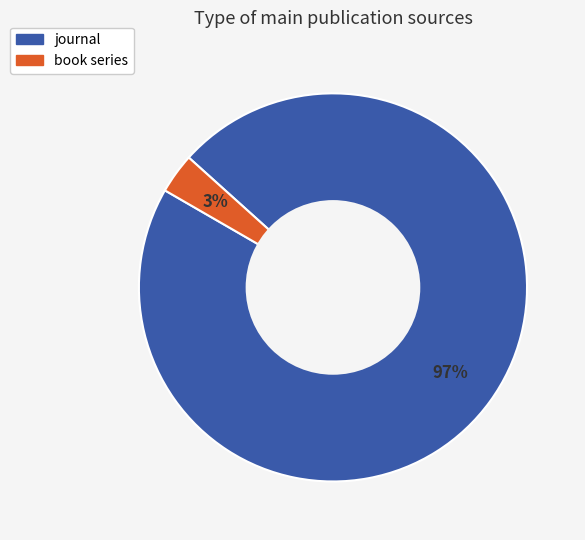

What percentage is the book series slice, to the nearest percent?

3%